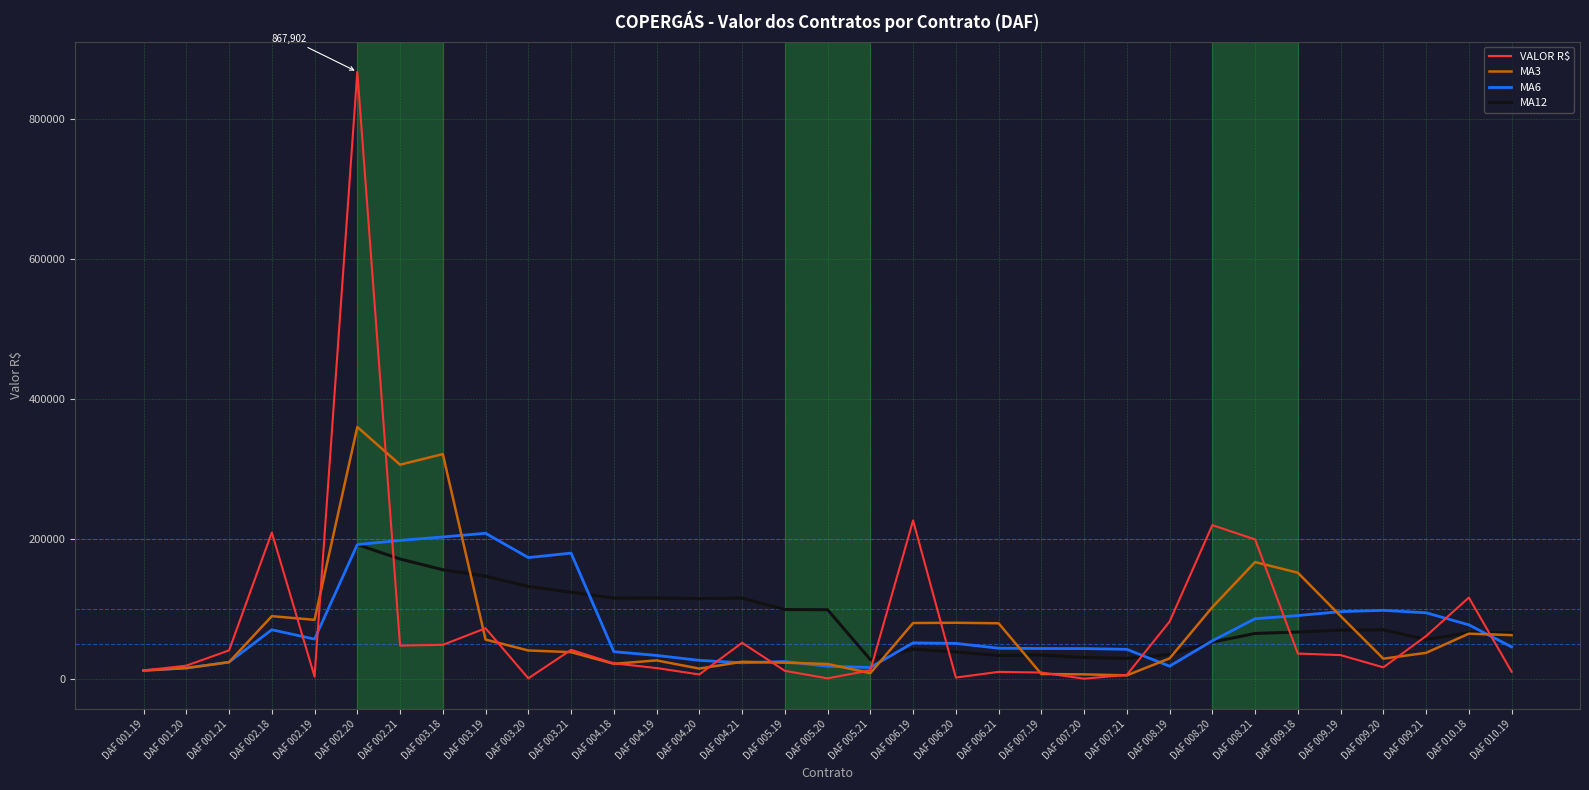

What is the difference between the MA12 values at DAF 002.20 and DAF 008.21?

127068.2